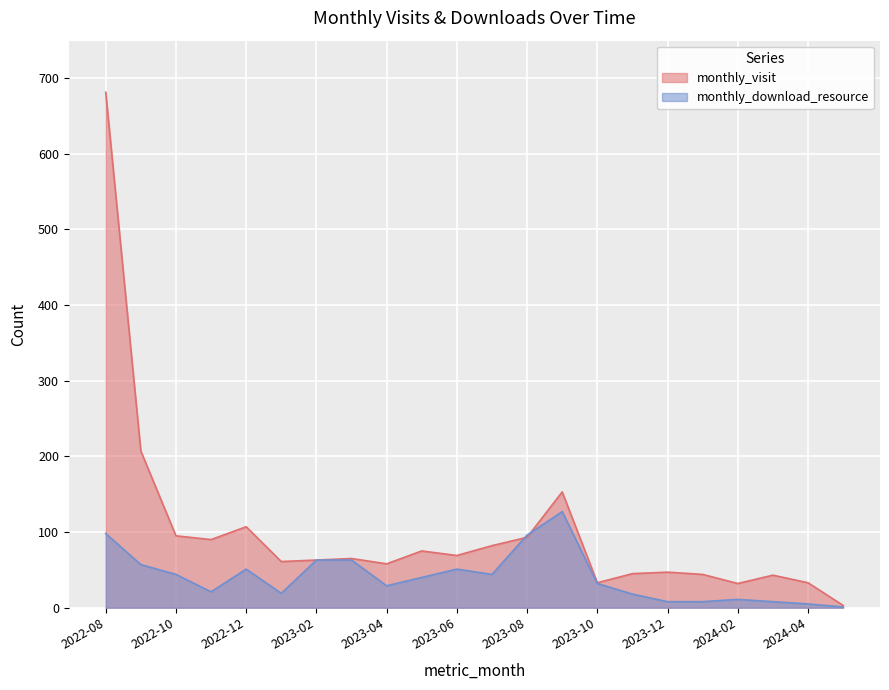

Reading left to right, what are all the values shown in this chart?

monthly_visit: 2022-08=681	2022-09=207	2022-10=95	2022-11=90	2022-12=107	2023-01=61	2023-02=63	2023-03=65	2023-04=58	2023-05=75	2023-06=69	2023-07=82	2023-08=93	2023-09=153	2023-10=33	2023-11=45	2023-12=47	2024-01=44	2024-02=32	2024-03=43	2024-04=33	2024-05=3
monthly_download_resource: 2022-08=98	2022-09=57	2022-10=44	2022-11=21	2022-12=51	2023-01=19	2023-02=63	2023-03=63	2023-04=29	2023-05=40	2023-06=51	2023-07=44	2023-08=96	2023-09=127	2023-10=32	2023-11=18	2023-12=8	2024-01=8	2024-02=11	2024-03=8	2024-04=5	2024-05=1